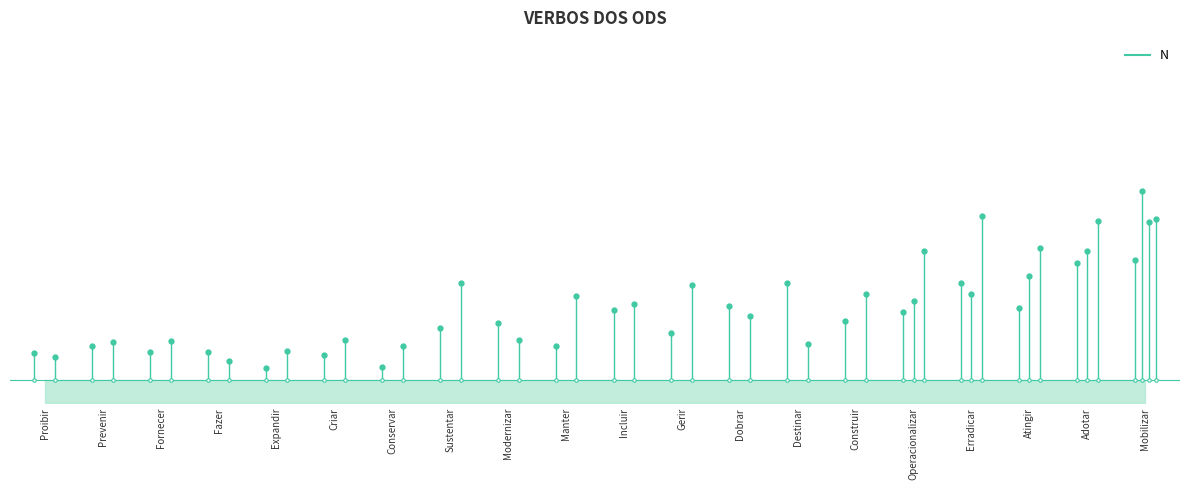

How many values are between 1 and 3?

19